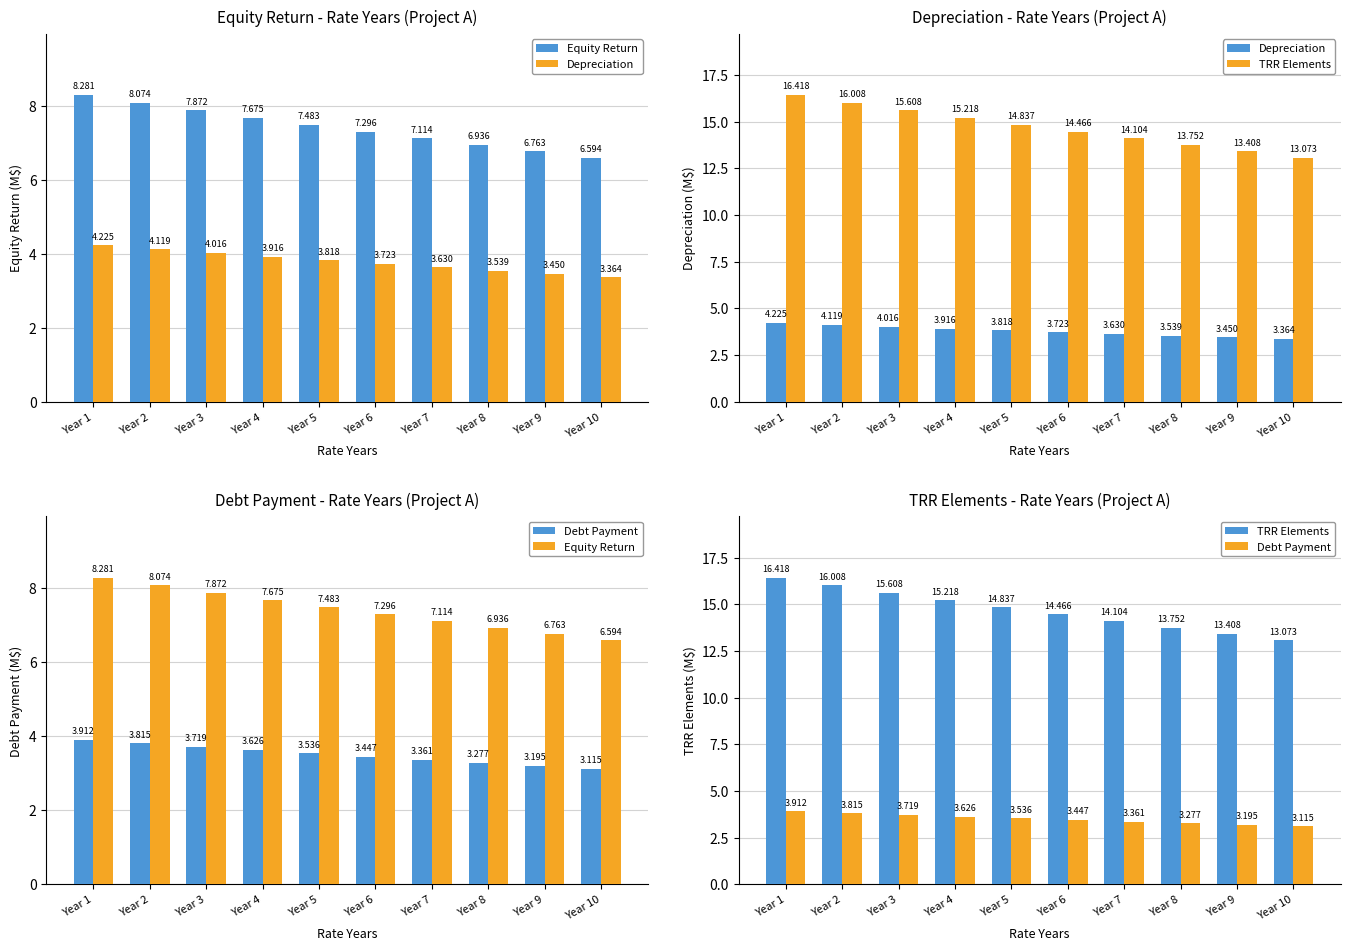

Where does the TRR Elements series first go above 14?

Year 1